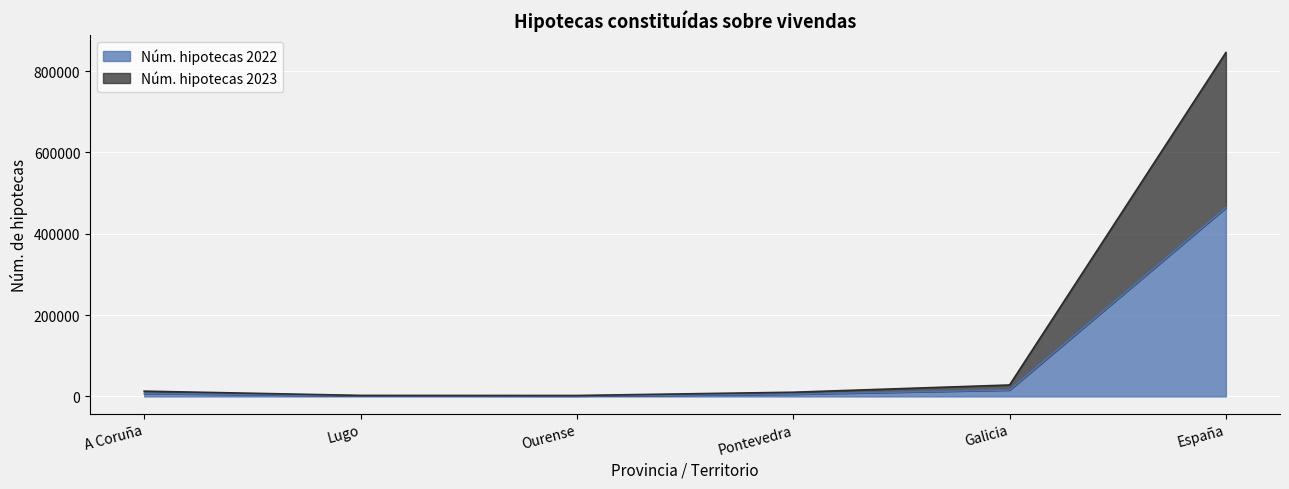

Reading left to right, list all the values displayed in this chart.

Núm. hipotecas 2022: 7396	1582	1155	5669	15802	464107
Núm. hipotecas 2023: 12981	2506	2321	10330	28138	845667